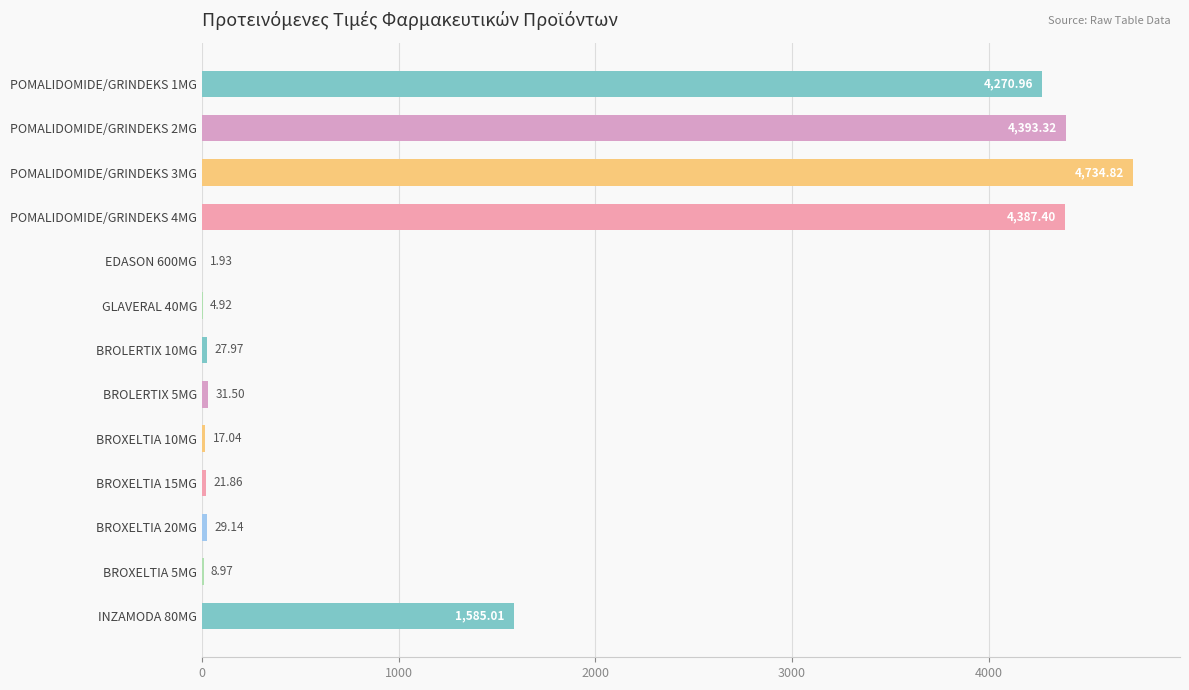

How many series are shown in this chart?

1